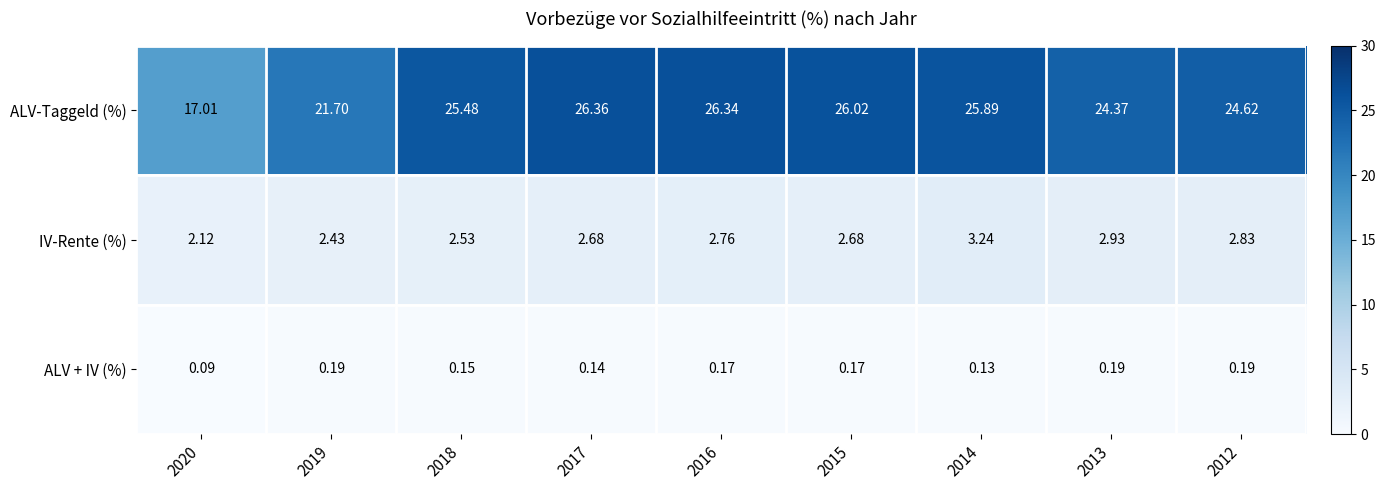

Is the value of ALV + IV (%) at 2019 greater than the value of IV-Rente (%) at 2012?

No